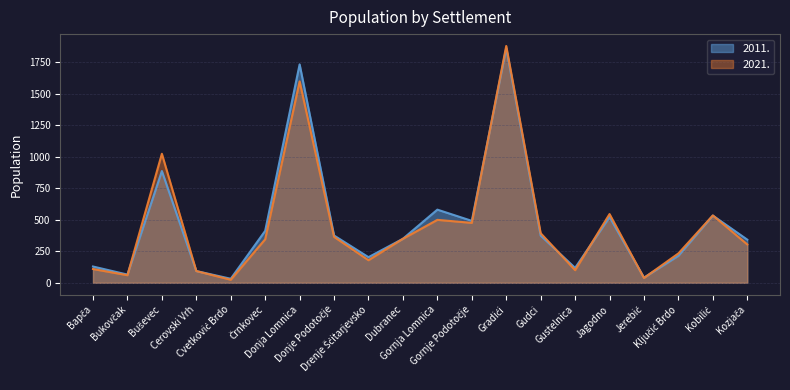

How many interior local valleys does the 2021. series have?

6